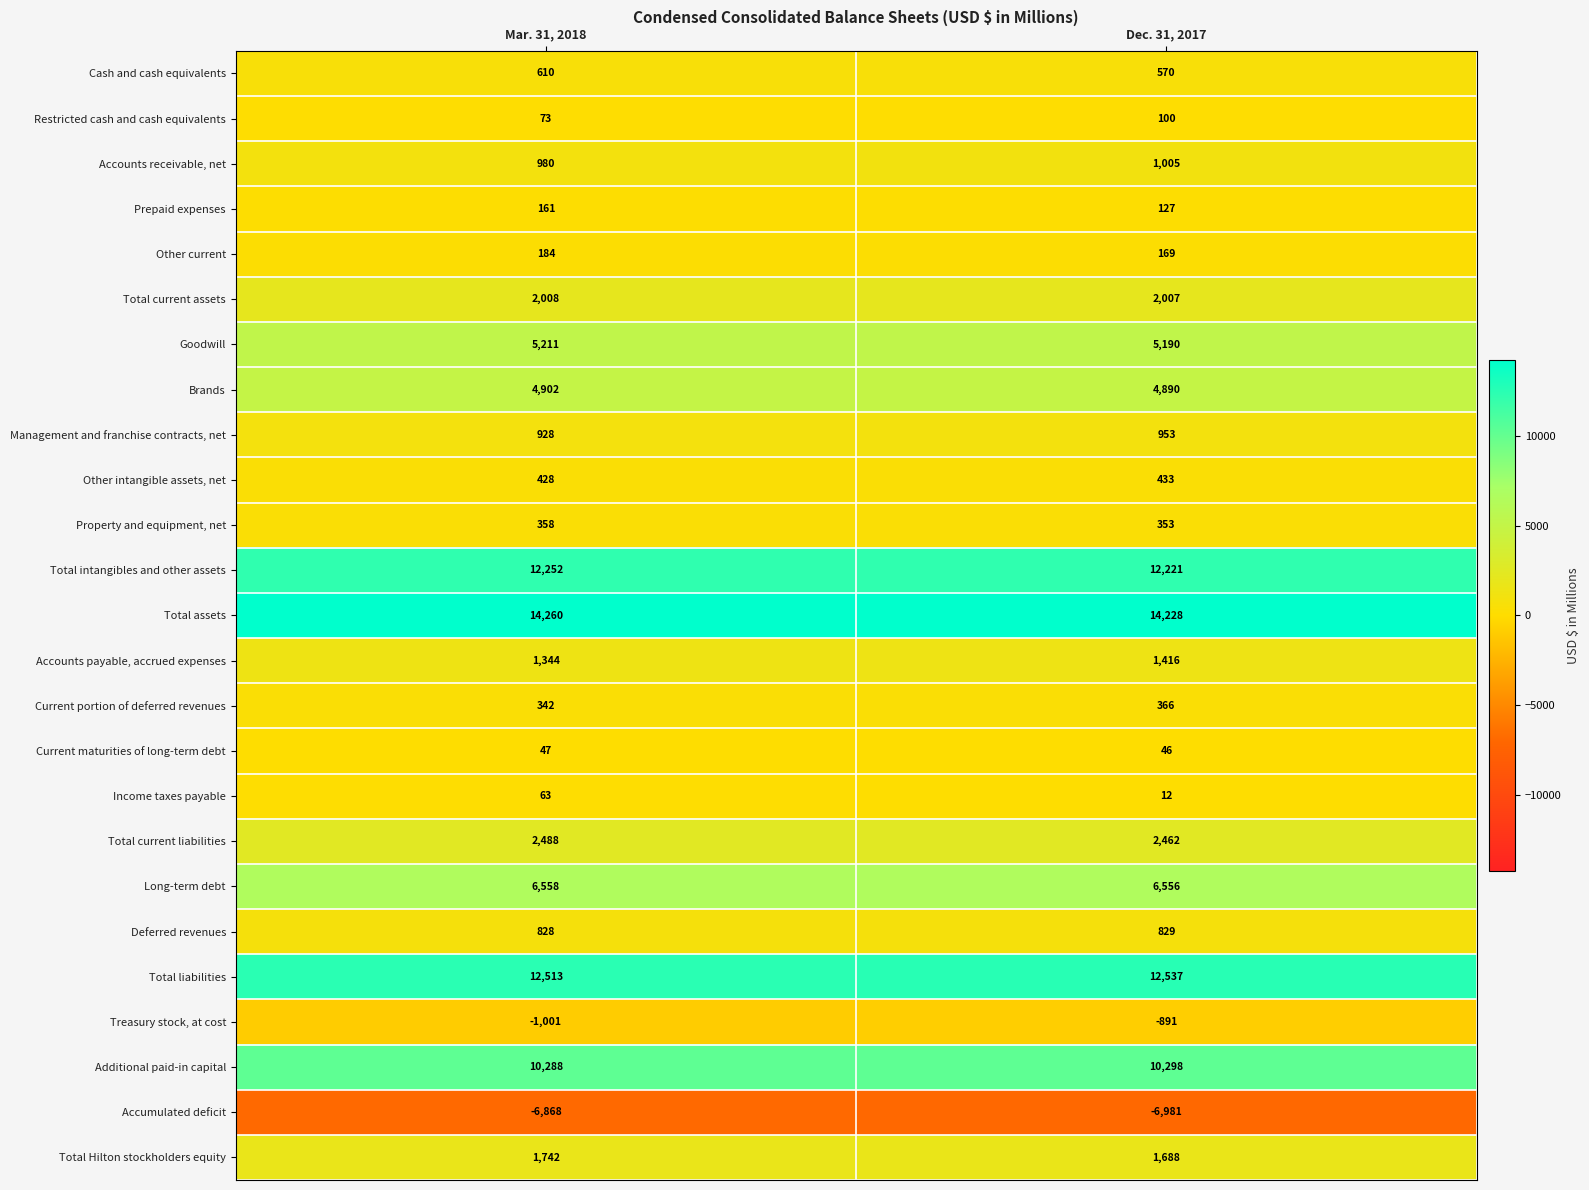

How many distinct data groups are displayed?

25